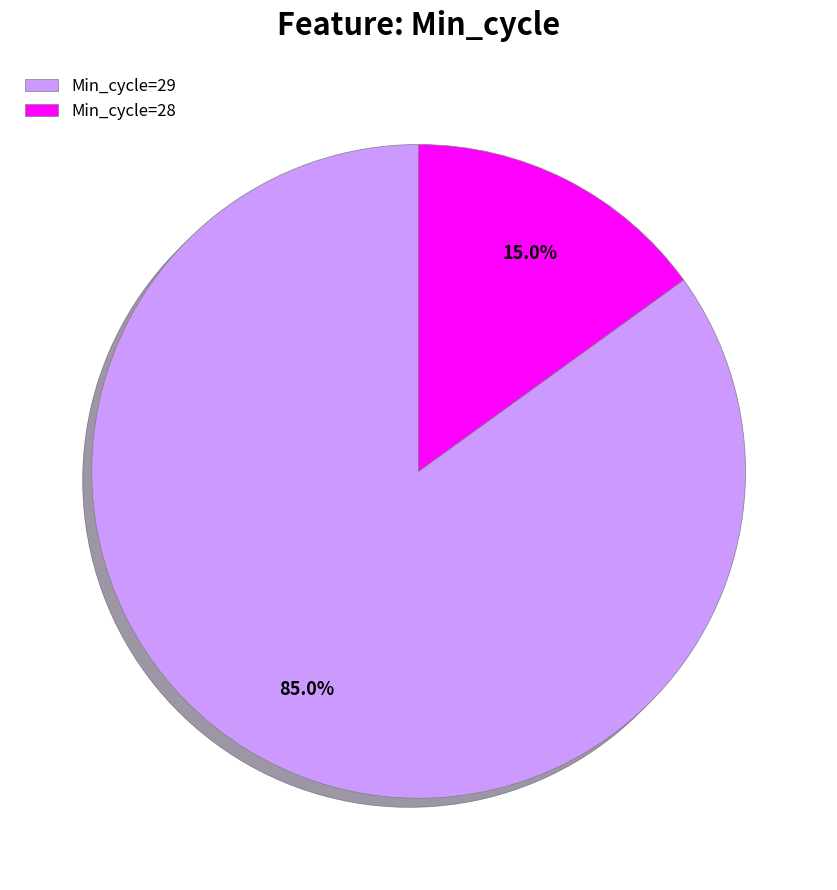

Which has a higher value, Min_cycle=28 or Min_cycle=29?

Min_cycle=29